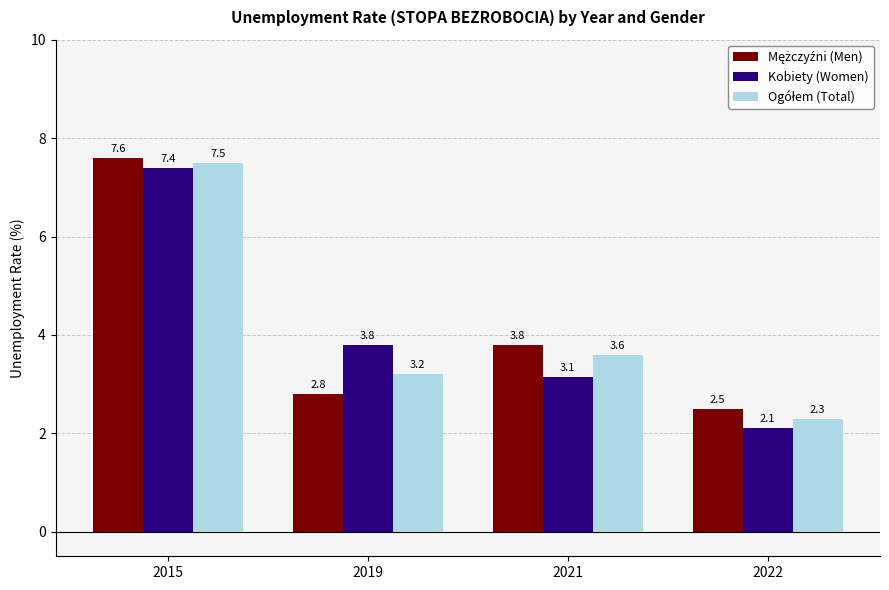

The value of Kobiety (Women) at 2022 is 3.1. True or false?

False